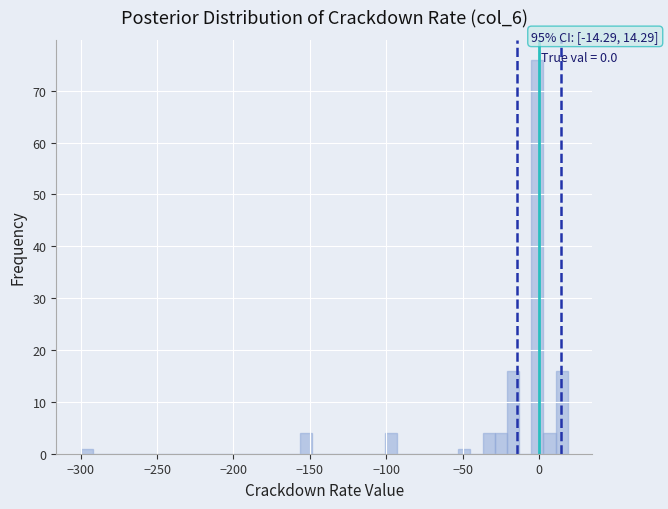

Read against the x-axis, roughly where is the centre of the tallest bar?

0